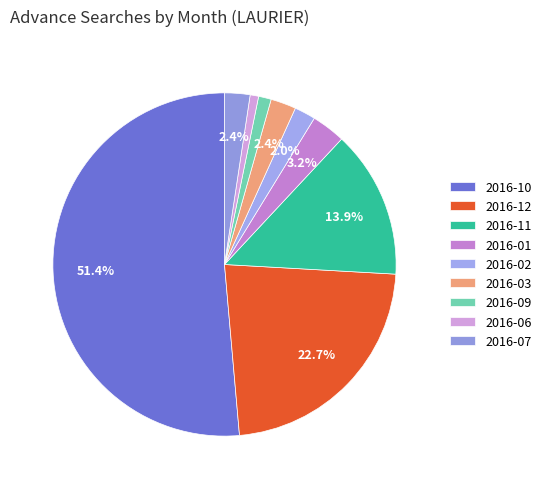

Does 2016-10 account for over 50% of the chart?

Yes